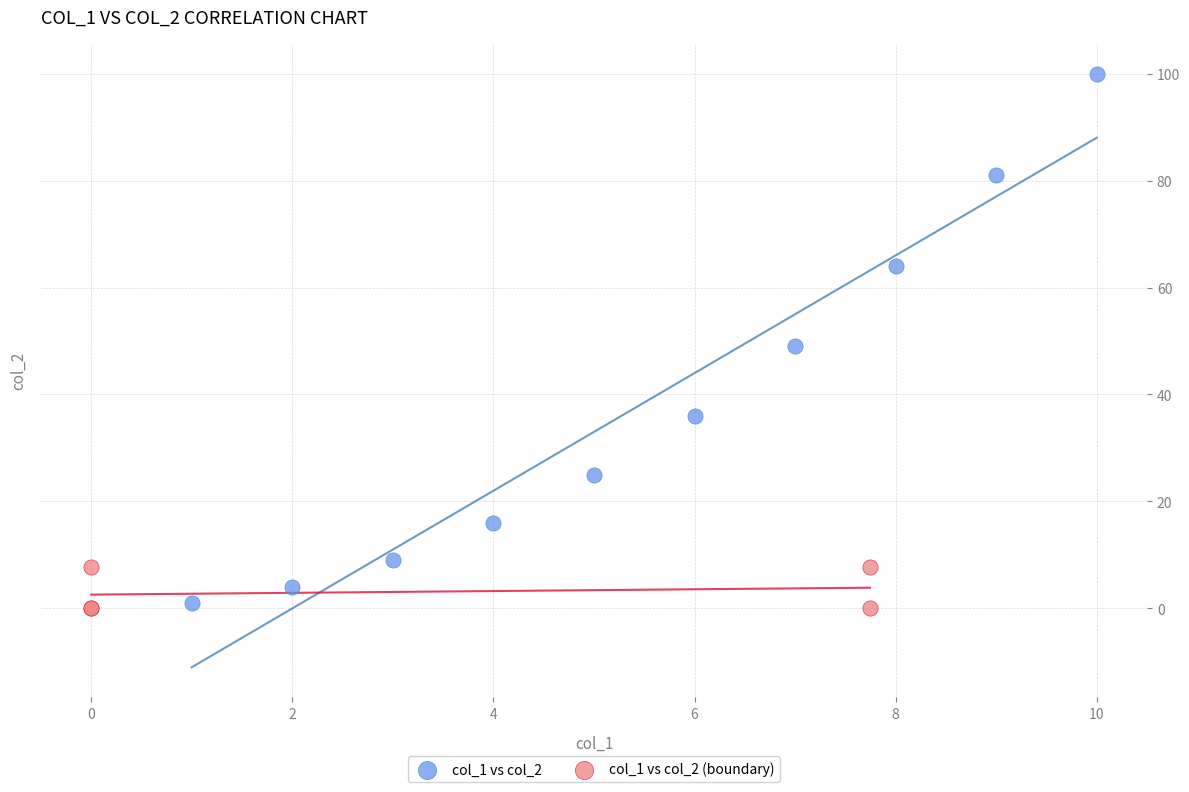

Which series has the widest spread of Y values?

col_1 vs col_2